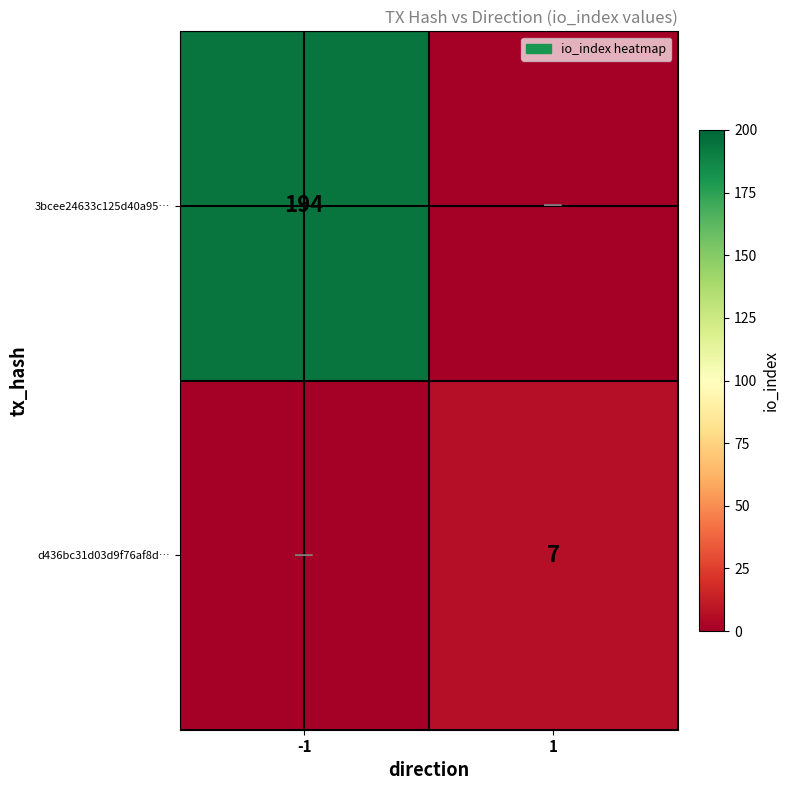

The 3bcee24633c125d40a95… series shows 73 at -1. True or false?

False